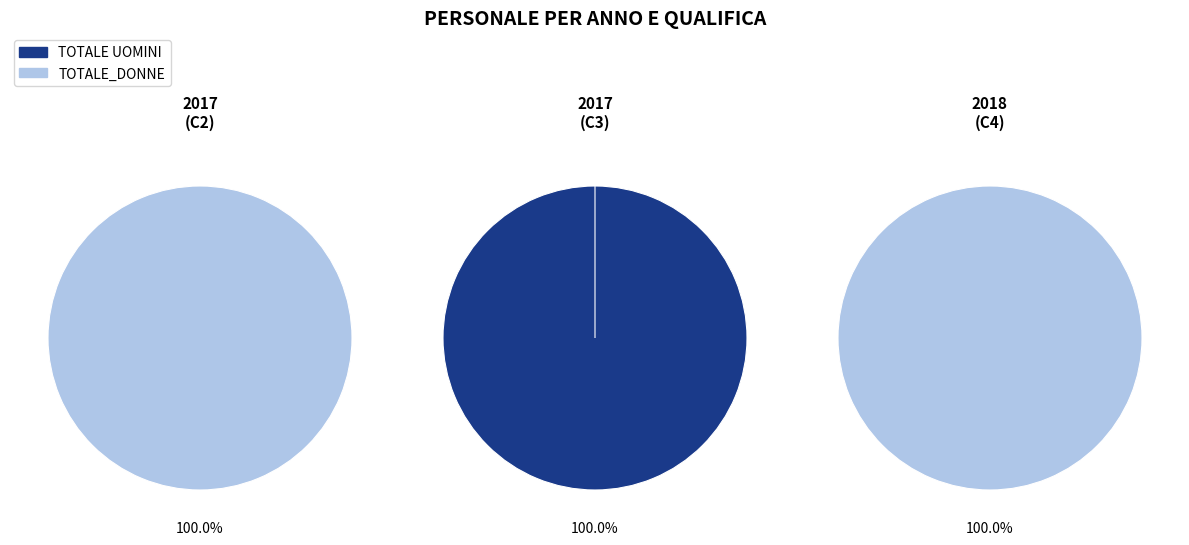

To the nearest percent, what portion does 2017 POSIZIONE ECONOMICA C3 represent?

100%